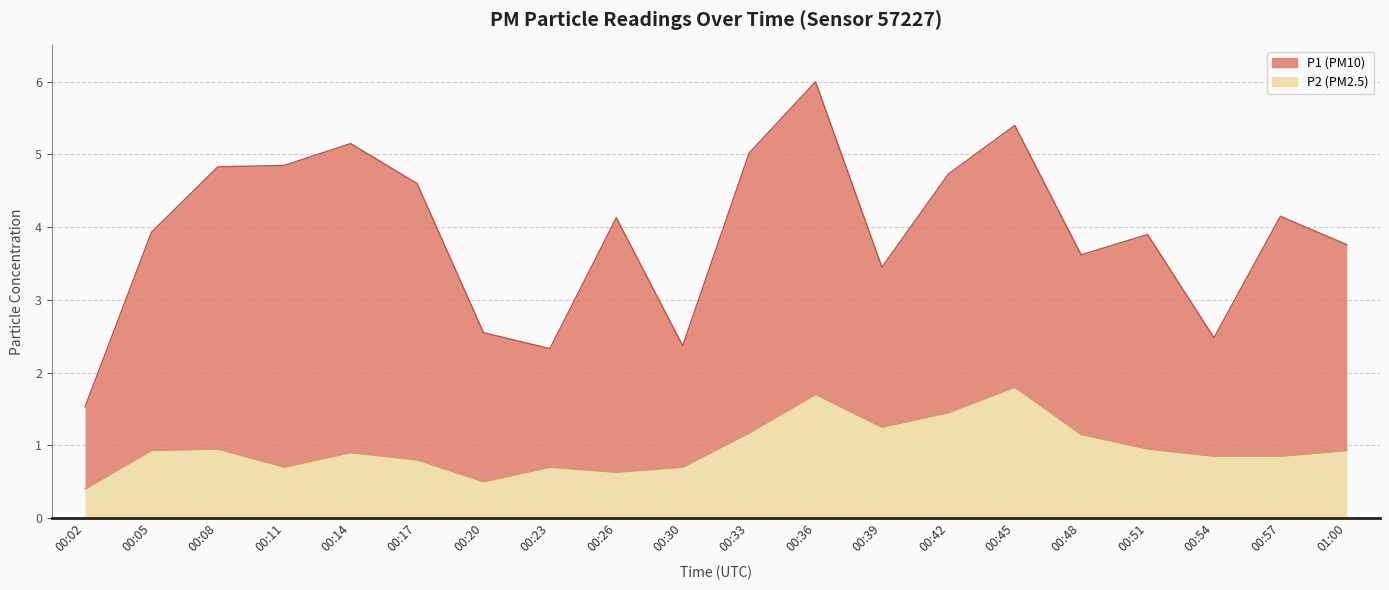

How many interior local valleys (lower than both neighbors) does the data have?

4